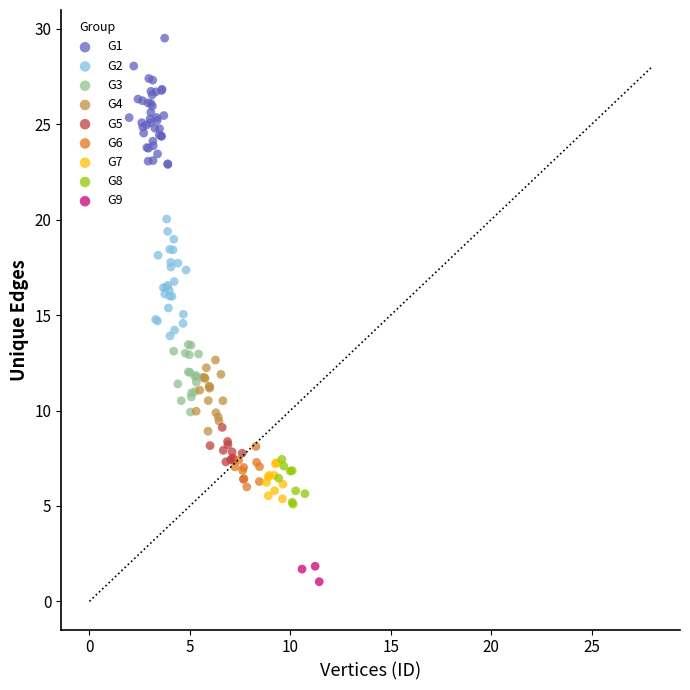

Which series reaches the minimum Y coordinate?

G9